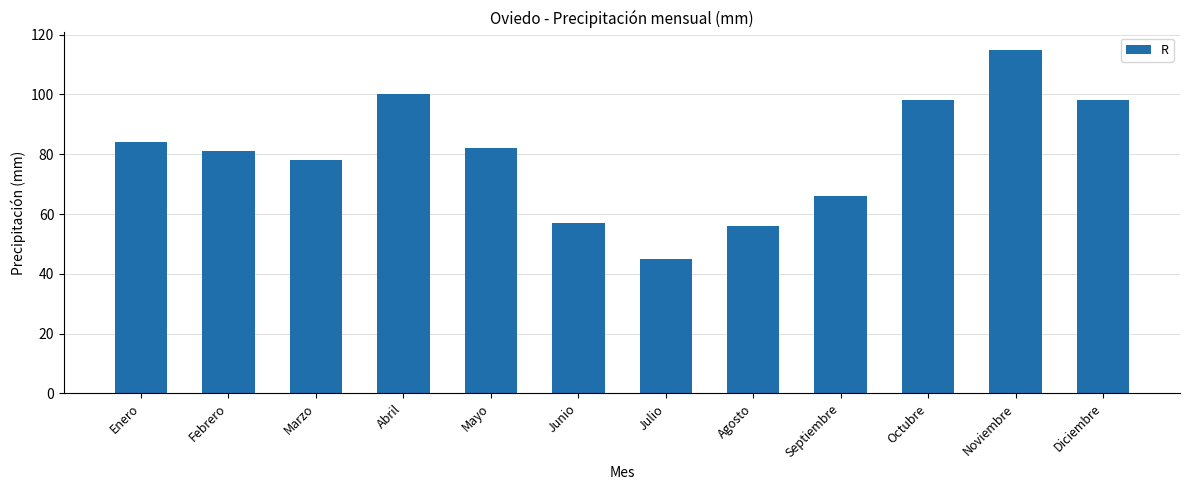

How many bars are there in total?

12